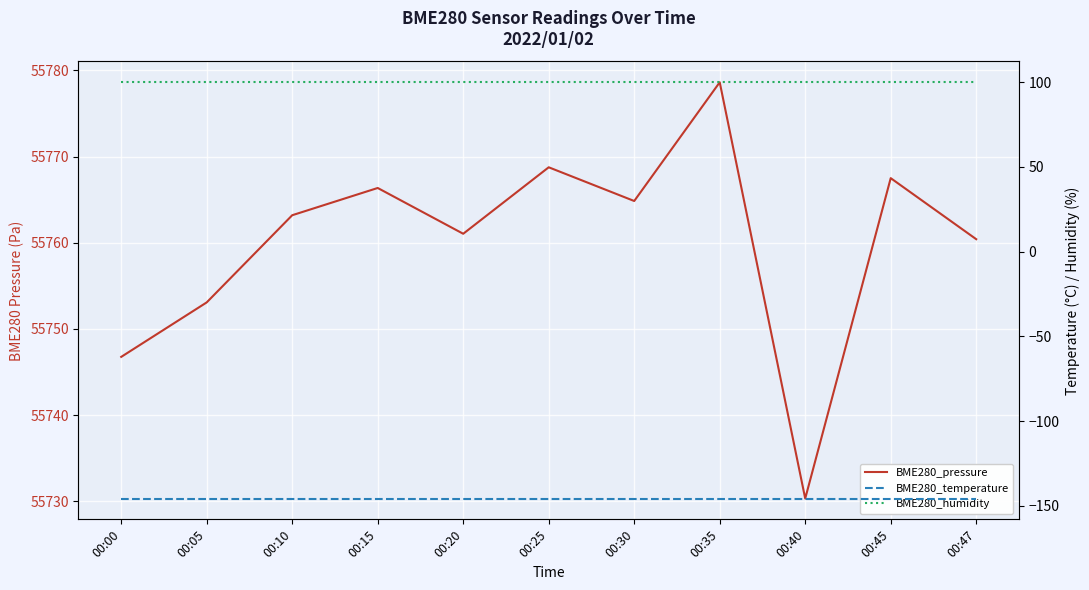

What is the value of the BME280_pressure point at the 5th from the left?

55761.0